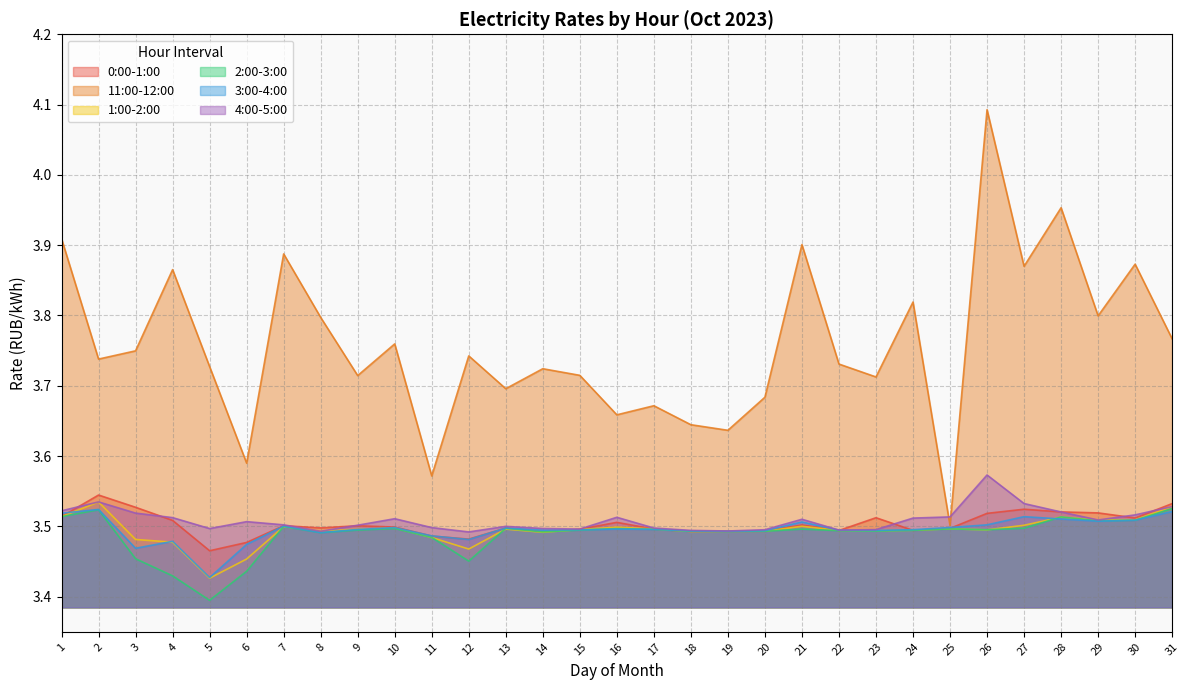

At which label is 0:00-1:00 closest to 3?

5